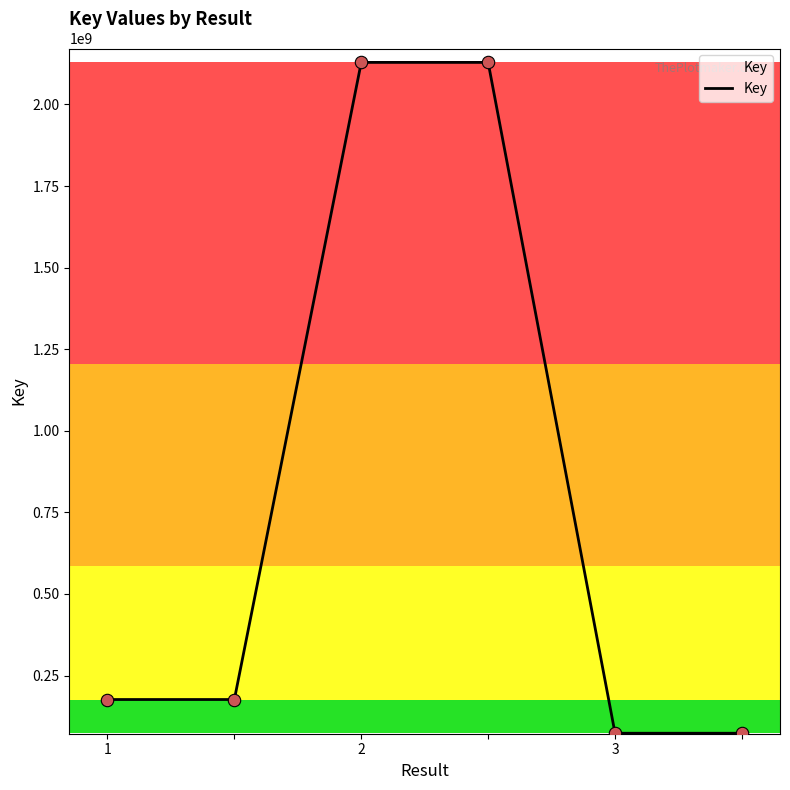

What is the difference between the second highest and second lowest values?

2055532769